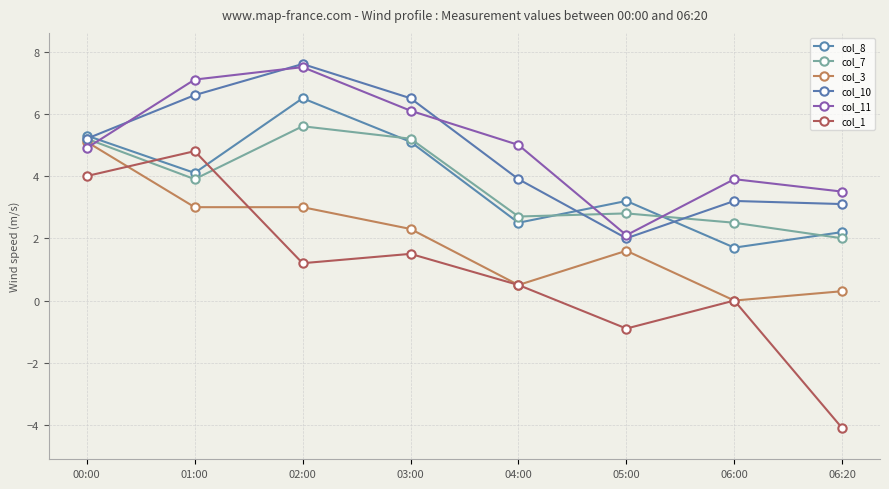

How many data points does each series have?

8